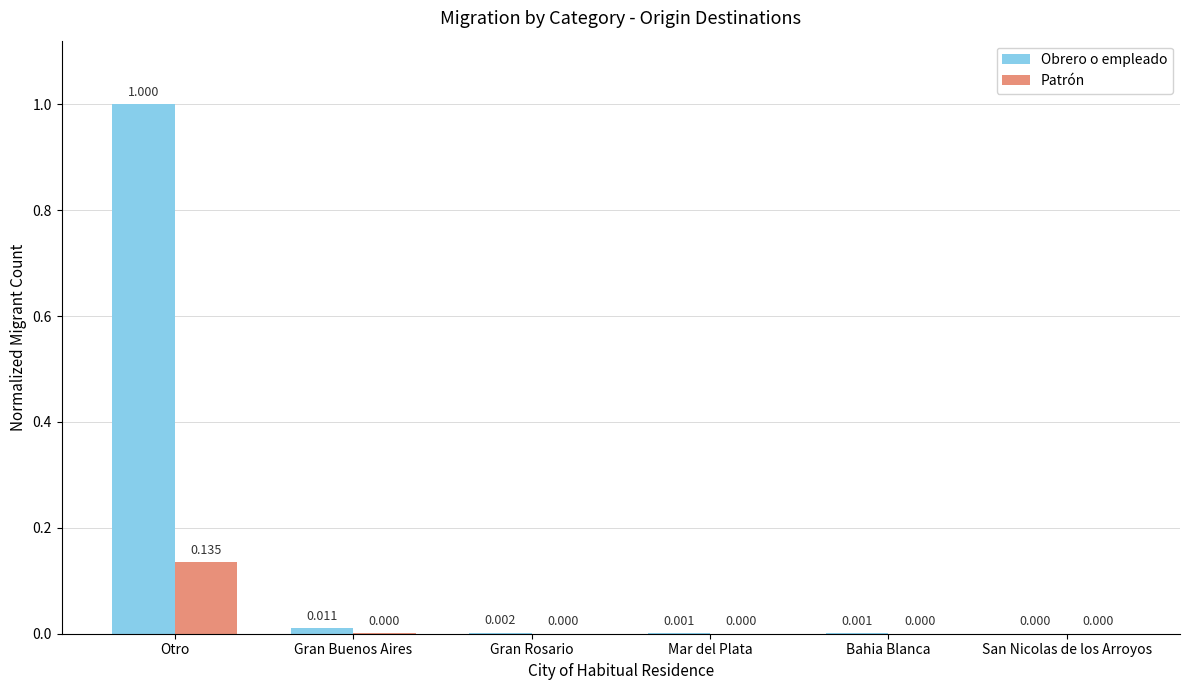

Between Otro and Mar del Plata, which series saw the biggest shift?

Obrero o empleado